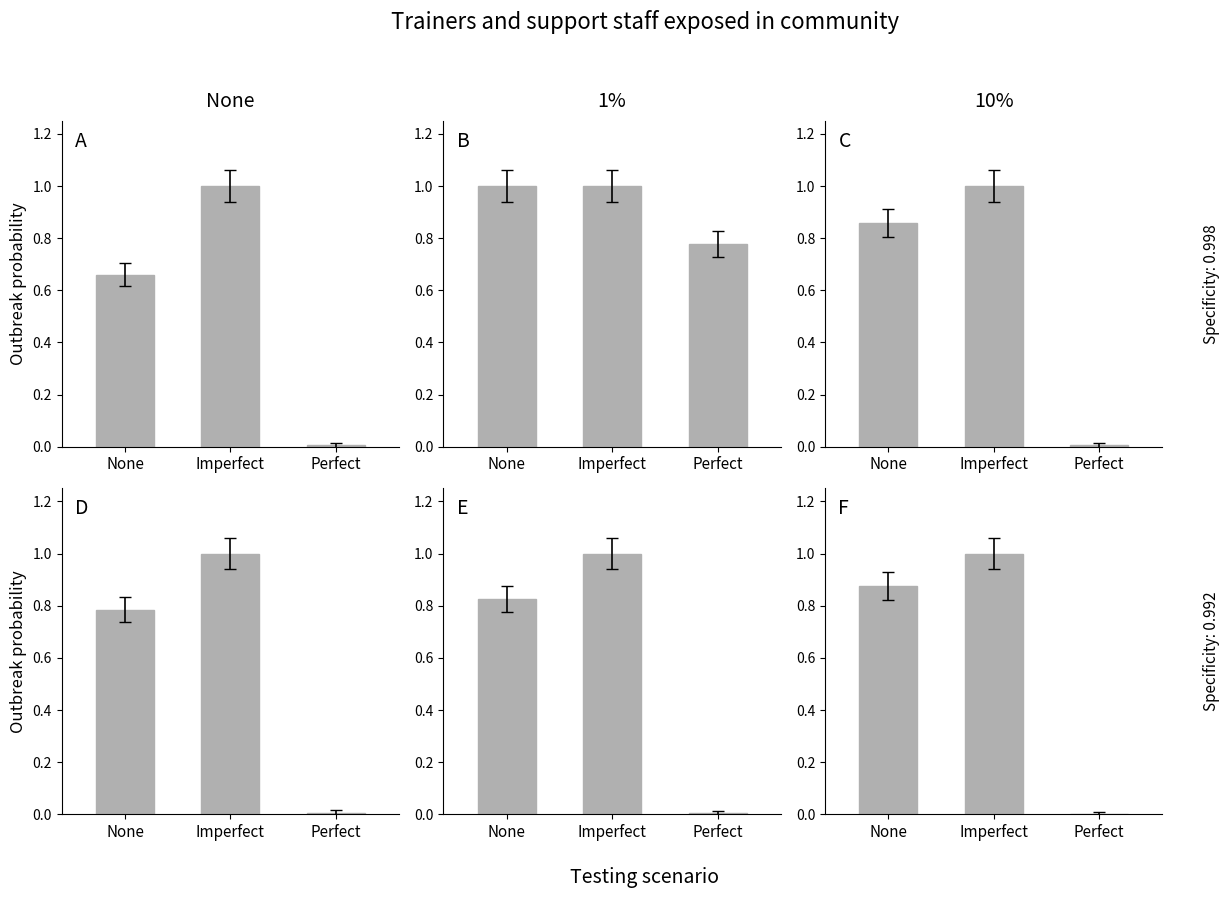

Is it true that A equals 1.0 at Imperfect?

True